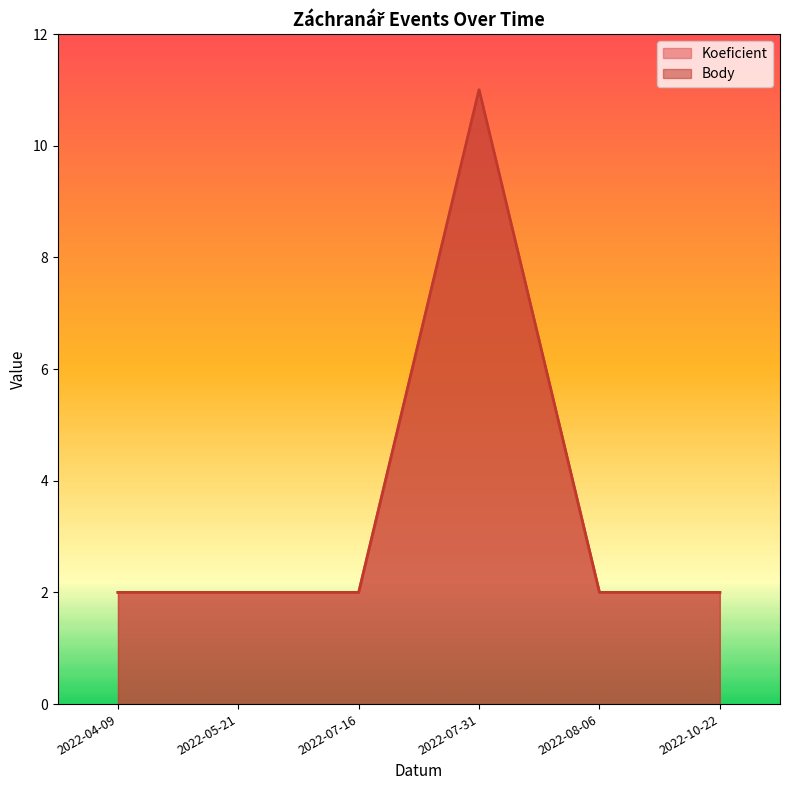

True or false: Body has more than 1 points higher than both neighbors.

False